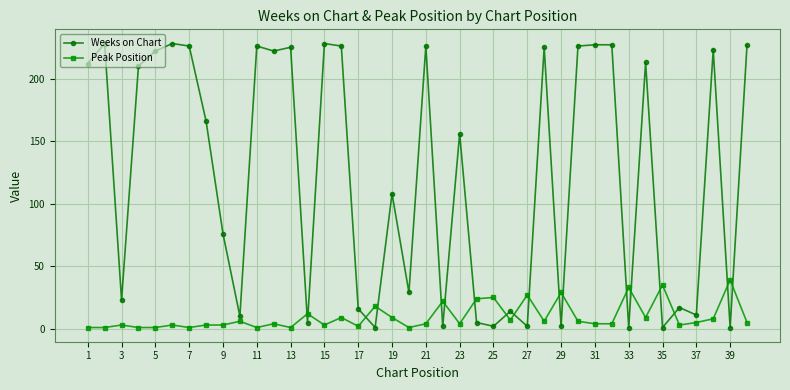

List the series in order of their peak value, highest first.

Weeks on Chart, Peak Position